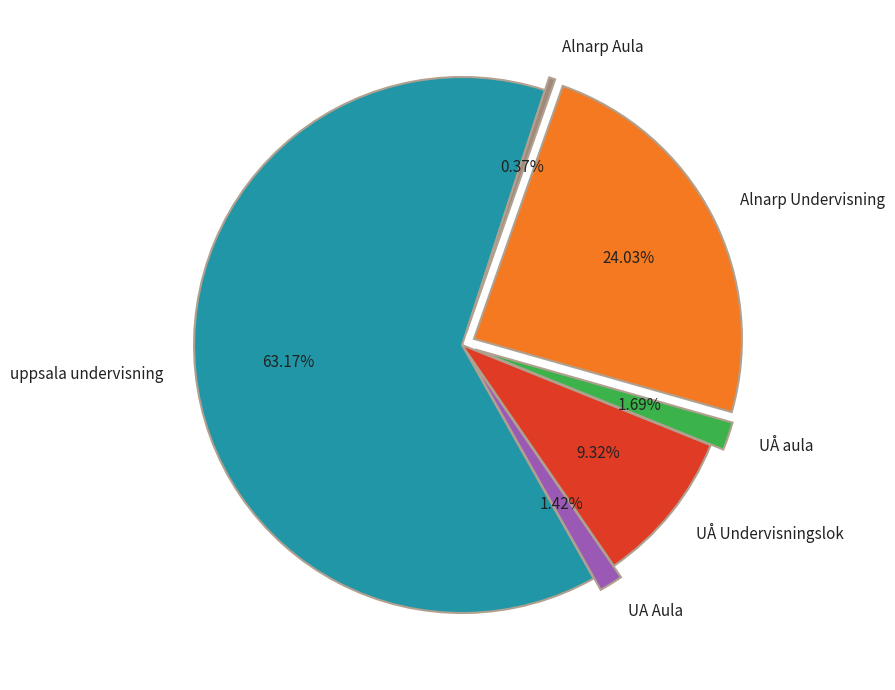

To the nearest percent, what is the difference between the Alnarp Aula and UÅ Undervisningslok slice percentages?

9%